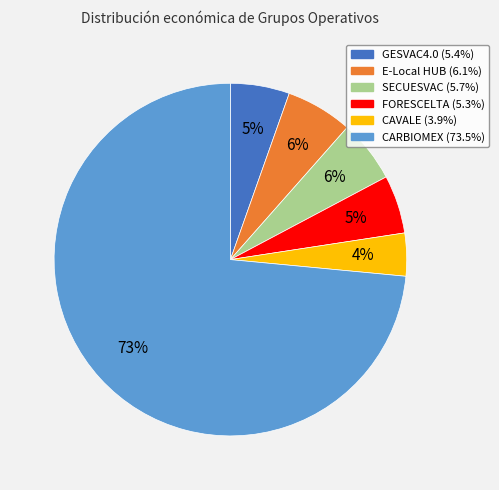

Is the sum of GESVAC4.0 and E-Local HUB greater than half?

No